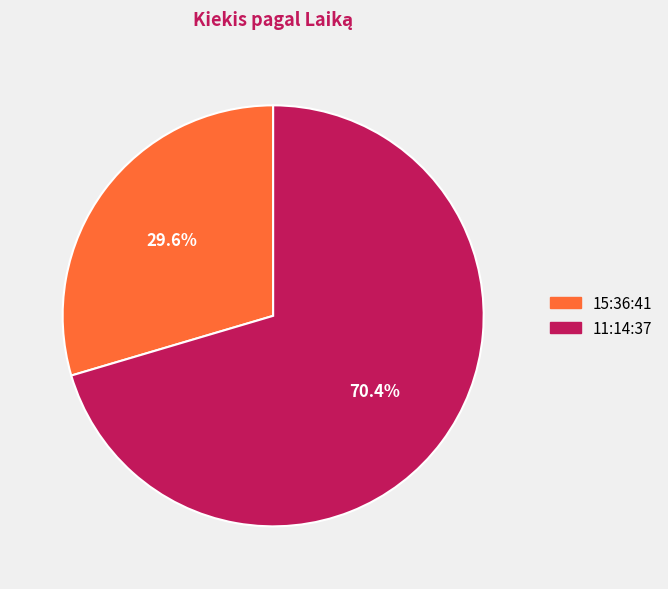

To the nearest percent, what is the difference between the largest and smallest slice percentages?

41%